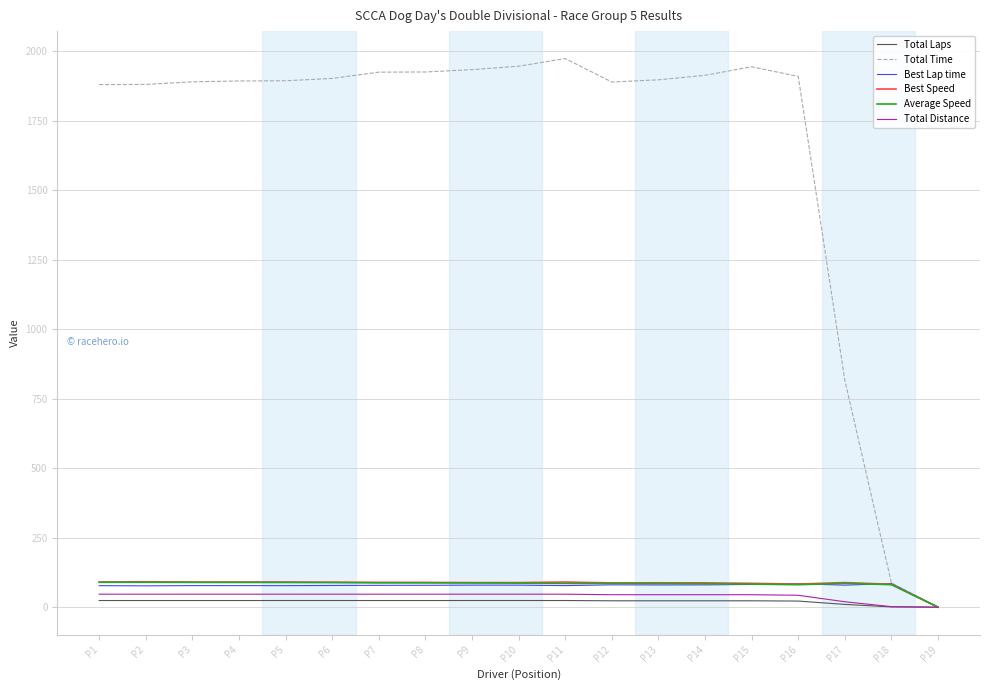

Which series changed the most between P1 and P19?

Total Time